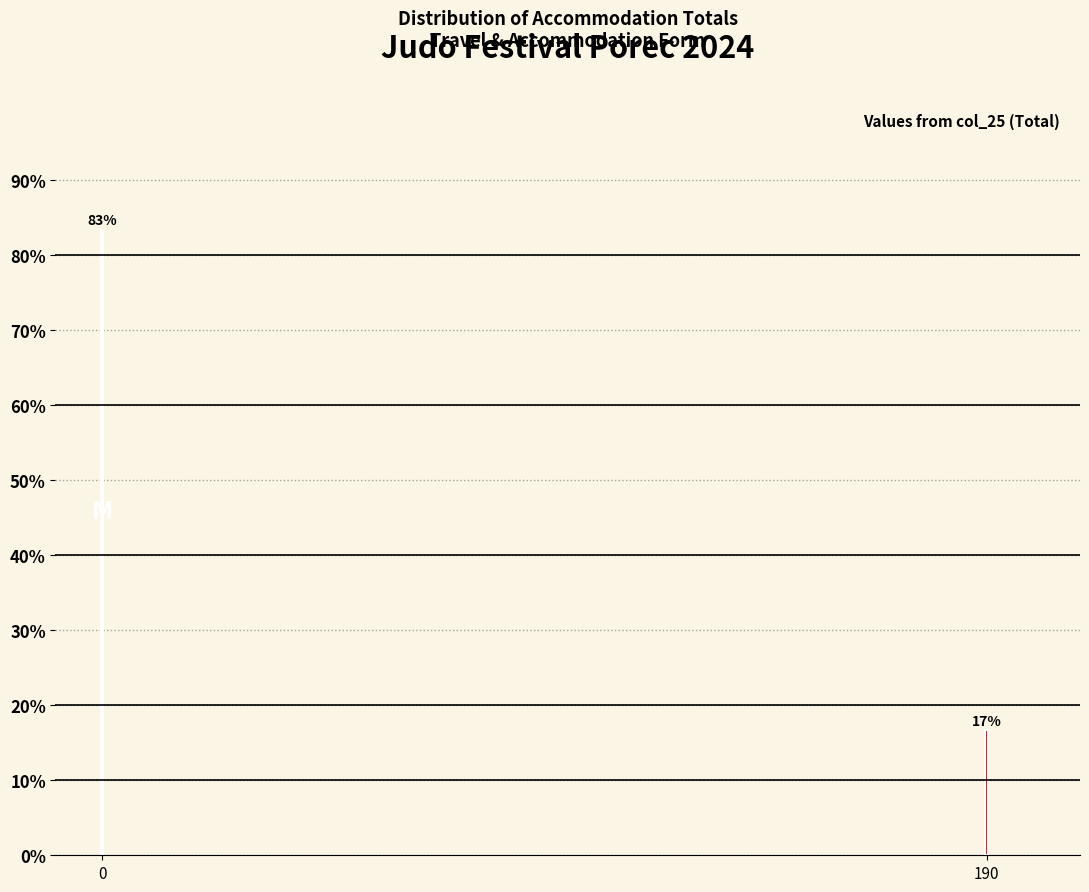

What is the value of the 2nd bar from the left?

16.7